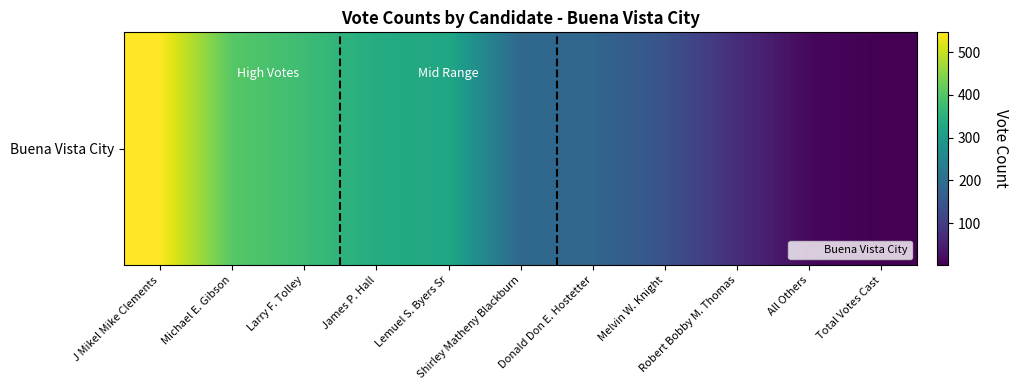

Between Larry F. Tolley and Michael E. Gibson, which is larger?

Michael E. Gibson